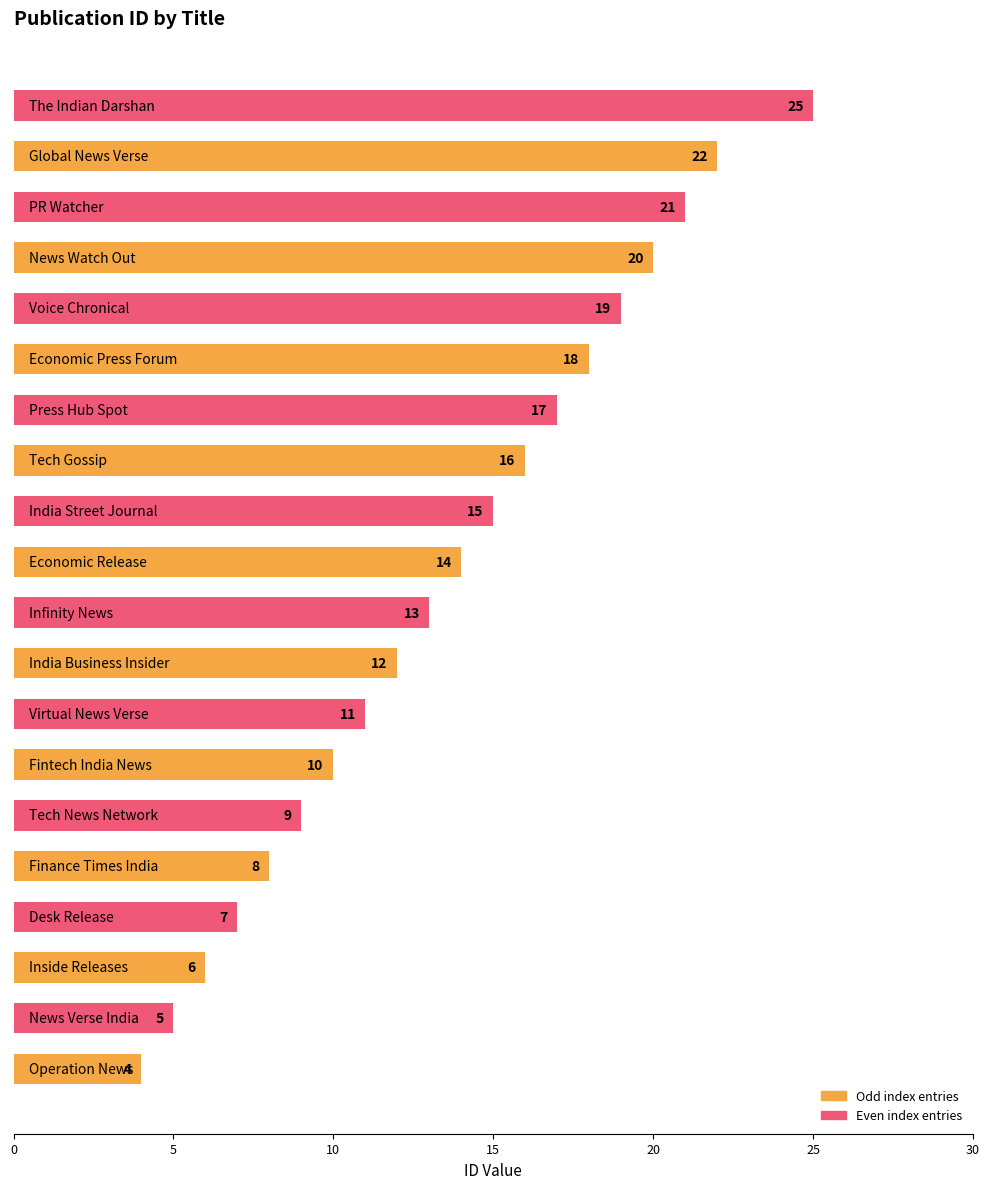

What is the smallest value displayed?

4